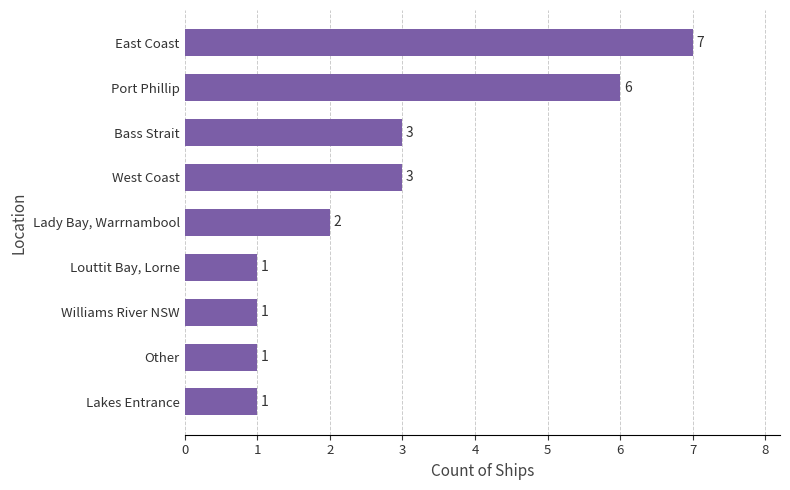

Count the values in the range 1 to 3.

7